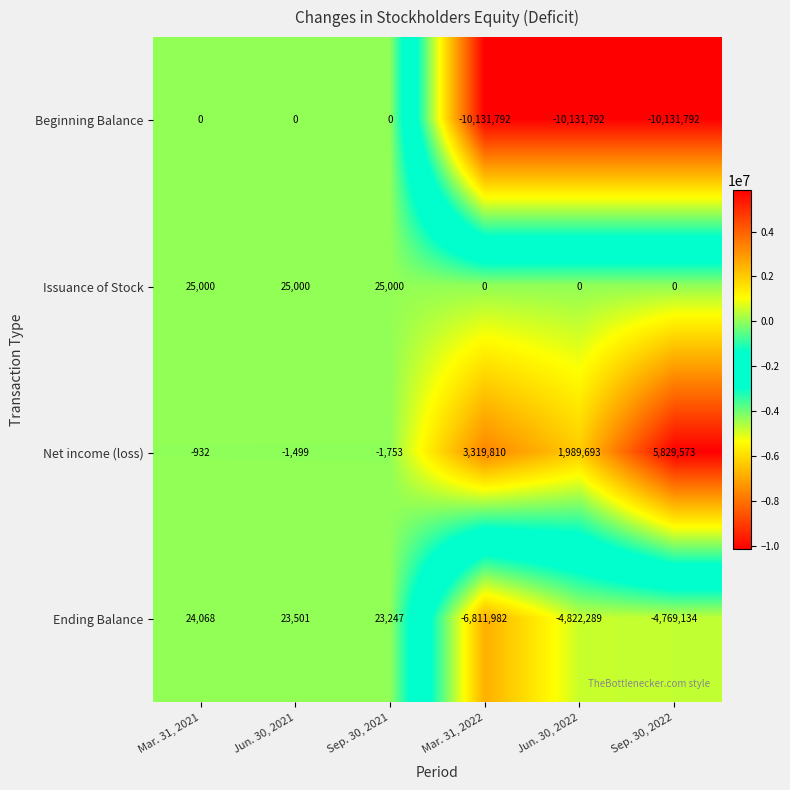

List the labels in order of Net income (loss) value, largest first.

Sep. 30, 2022, Mar. 31, 2022, Jun. 30, 2022, Mar. 31, 2021, Jun. 30, 2021, Sep. 30, 2021